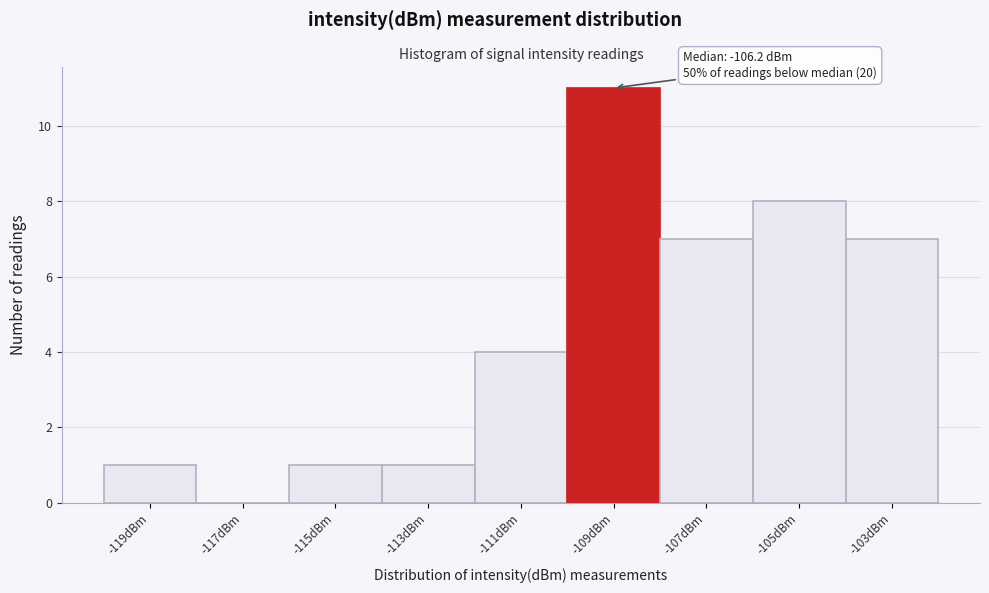

Reading right to left, list all the values displayed in this chart.

-103dBm=7	-105dBm=8	-107dBm=7	-109dBm=11	-111dBm=4	-113dBm=1	-115dBm=1	-117dBm=0	-119dBm=1